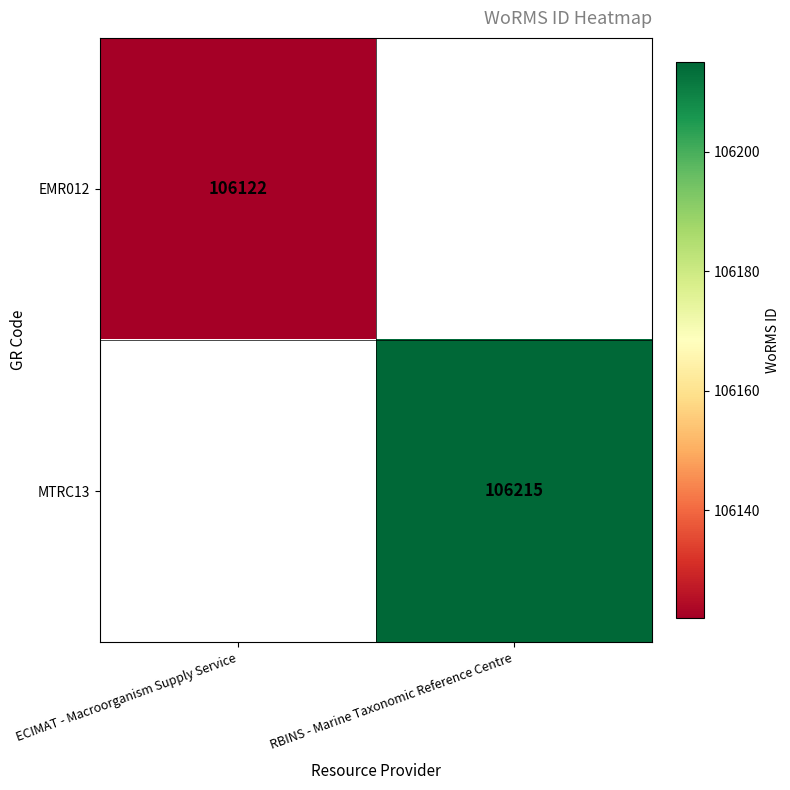

At how many categories does at least one series exceed 106123?

1